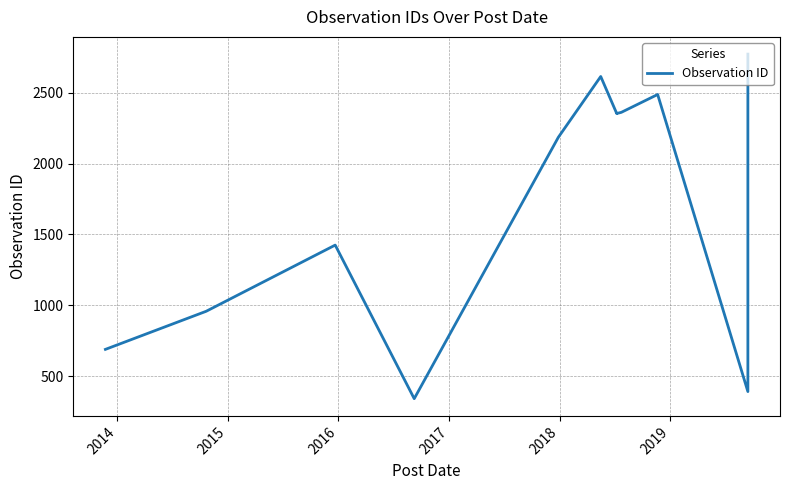

What is the average value?

1745